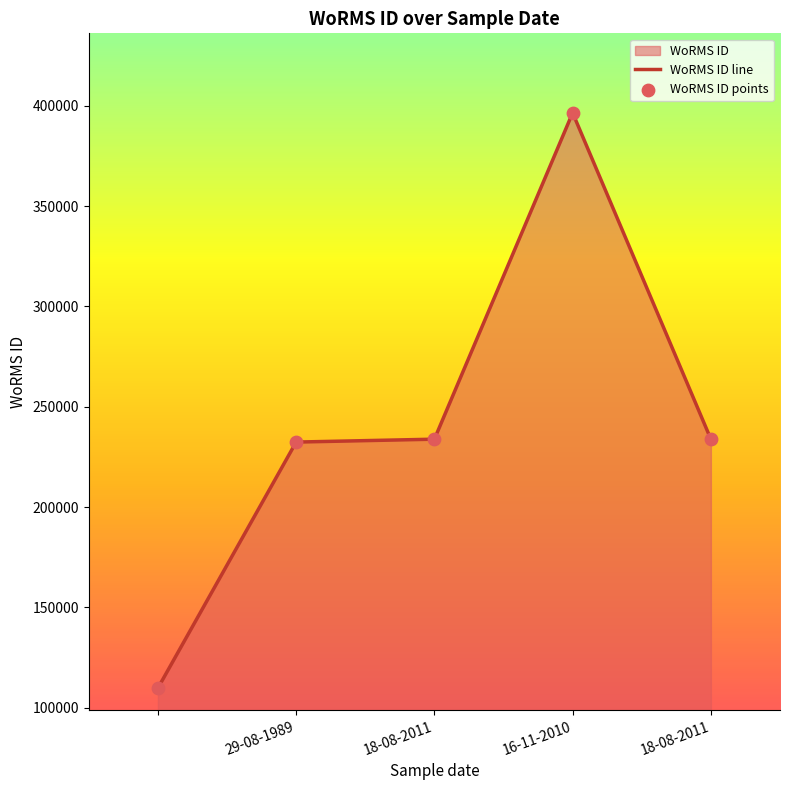

At how many categories does at least one series exceed 327791?

1